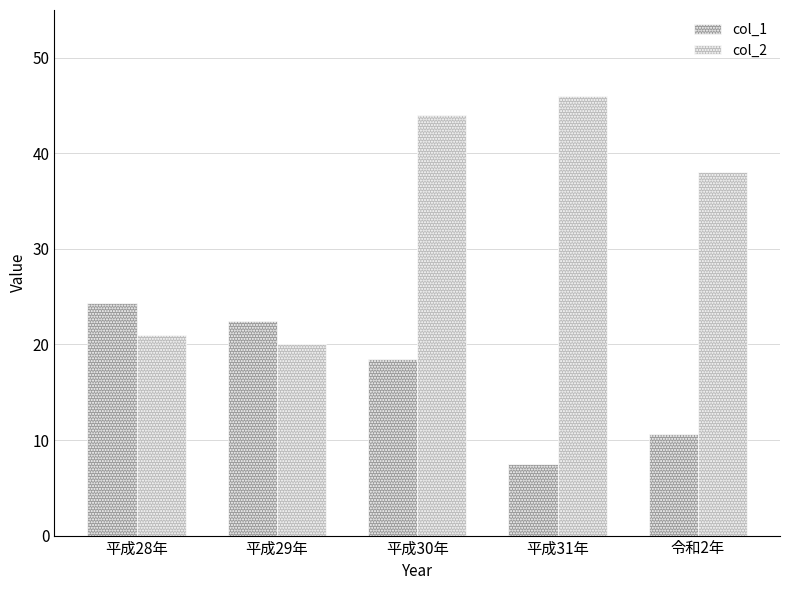

What is the total value across all series at 平成31年?

53.5